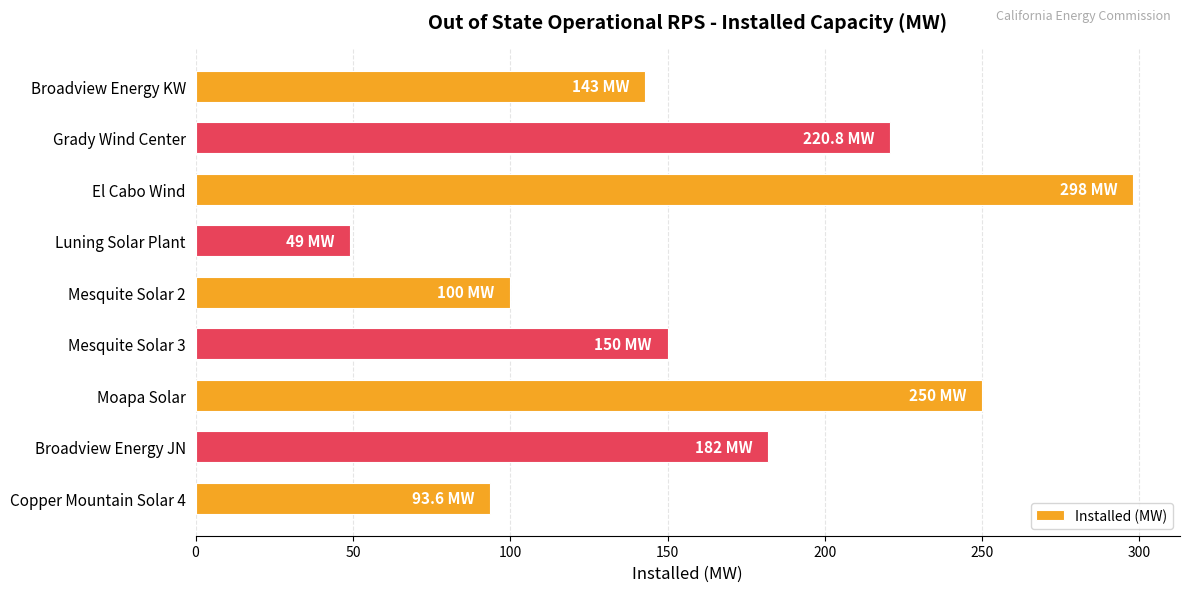

The value at Luning Solar Plant is 49.0. True or false?

True